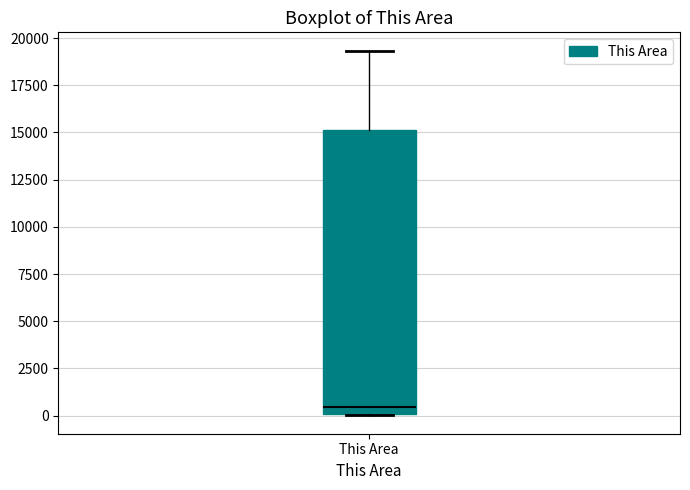

Where is the lower edge of the box for This Area on the y-axis? The values are not printed on the chart, so give them approximately, as read against the axis.

0